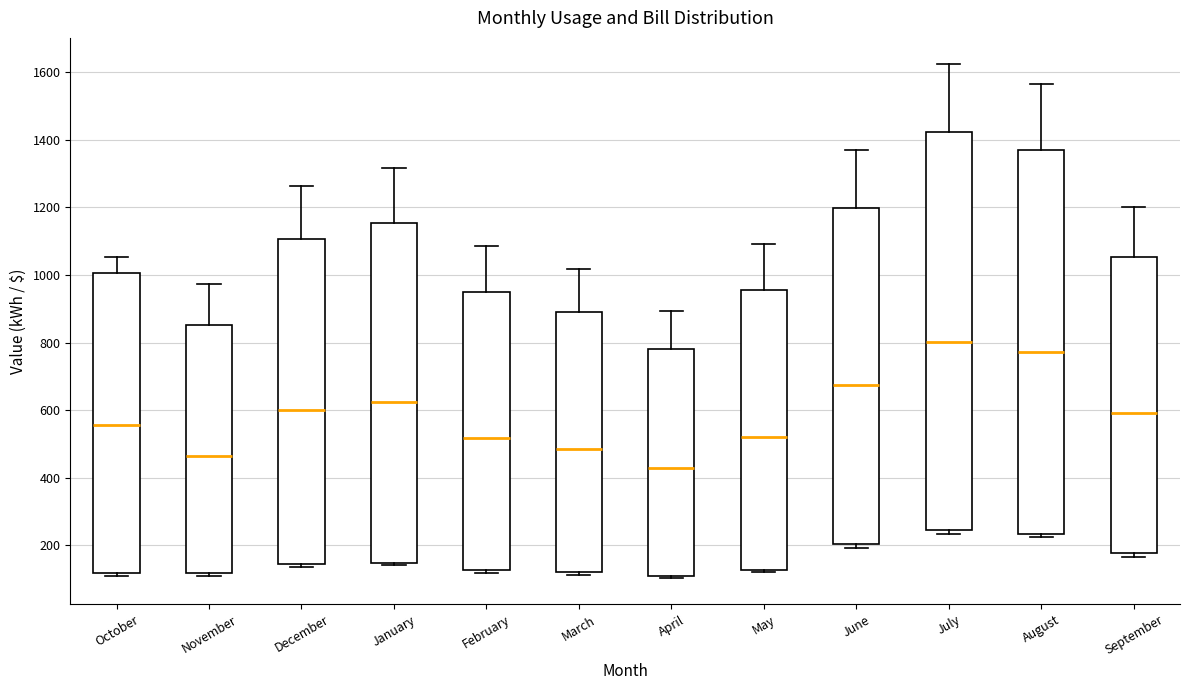

Where does the upper whisker of the box for April end on the y-axis? The values are not printed on the chart, so give them approximately, as read against the axis.

900